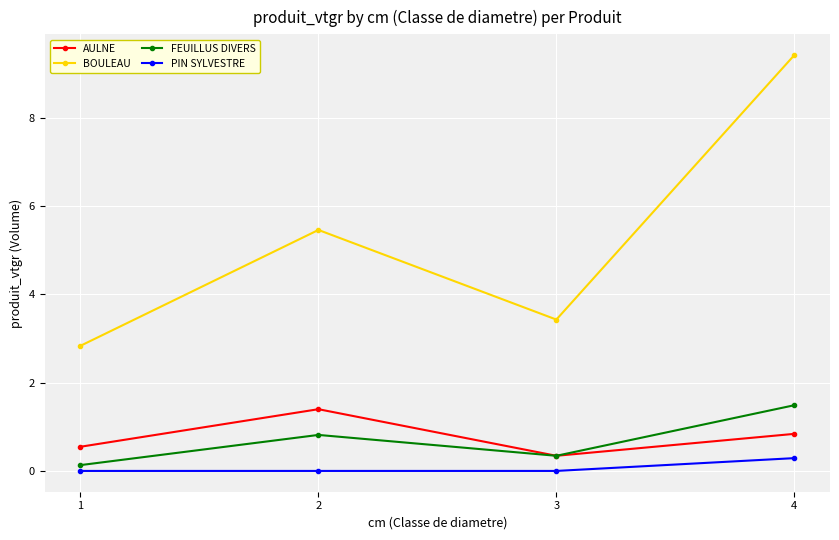

Reading left to right, transcribe all the data shown in this chart.

AULNE: 0.5	1.4	0.3	0.8
BOULEAU: 2.8	5.5	3.4	9.4
FEUILLUS DIVERS: 0.1	0.8	0.3	1.5
PIN SYLVESTRE: 0.0	0.0	0.0	0.3